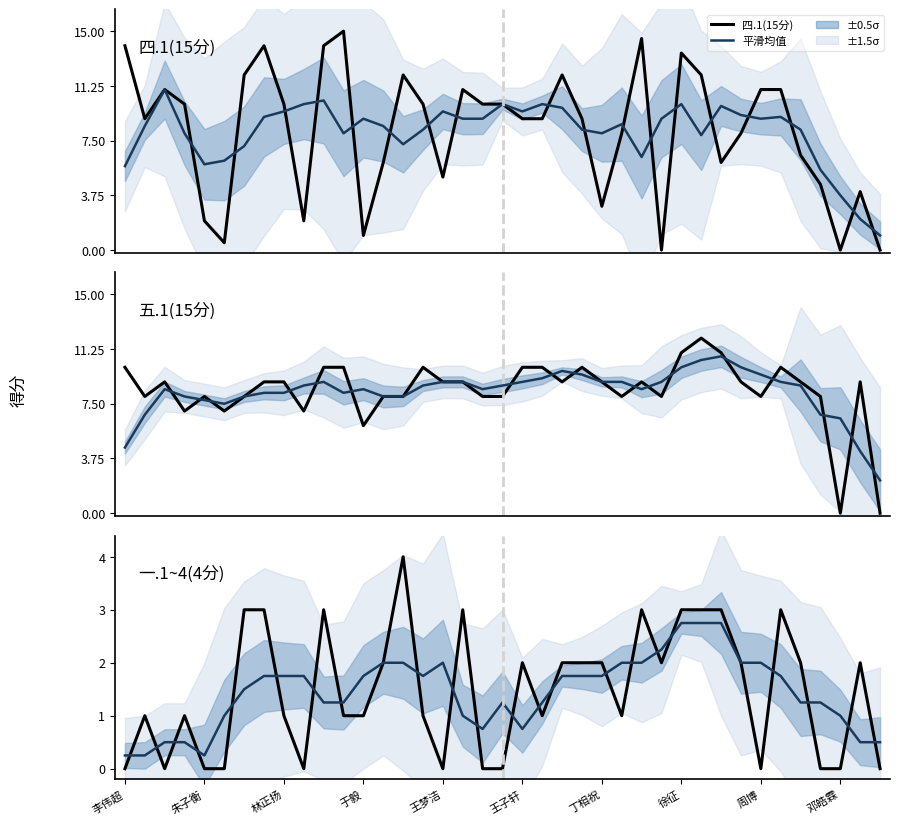

At which category is the sum across all series the highest?

徐征